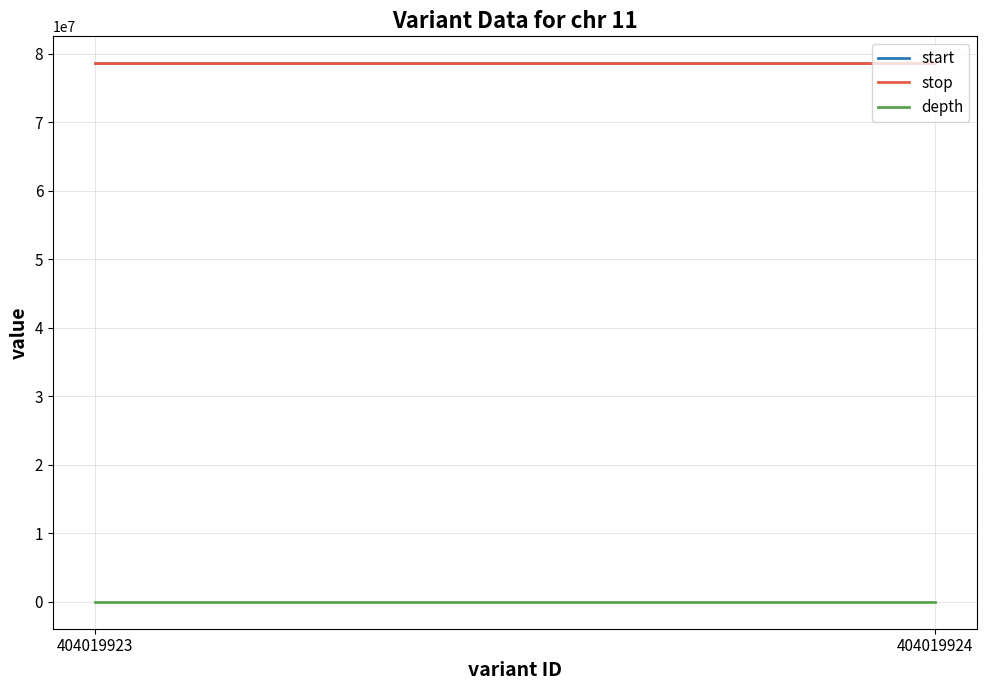

Reading left to right, list all the values displayed in this chart.

start: 404019923=78623408	404019924=78623408
stop: 404019923=78623409	404019924=78623409
depth: 404019923=11	404019924=11